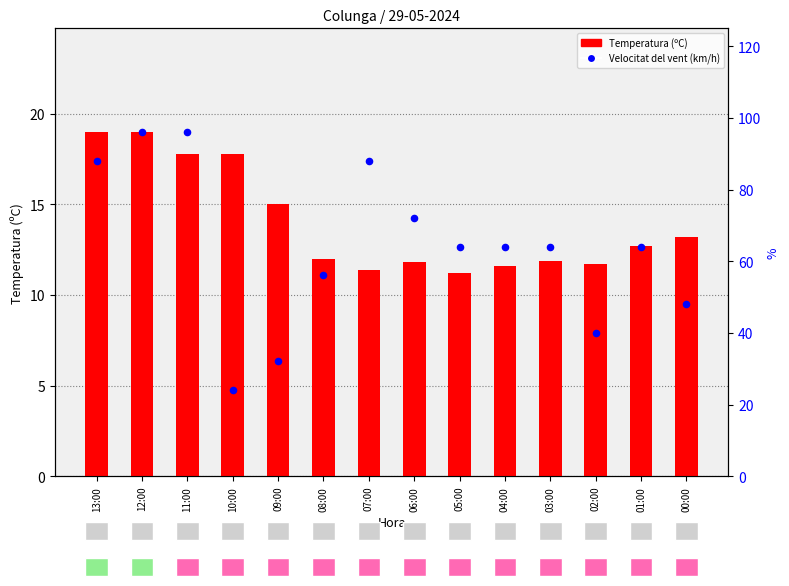

At which category is the sum across all series the highest?

12:00